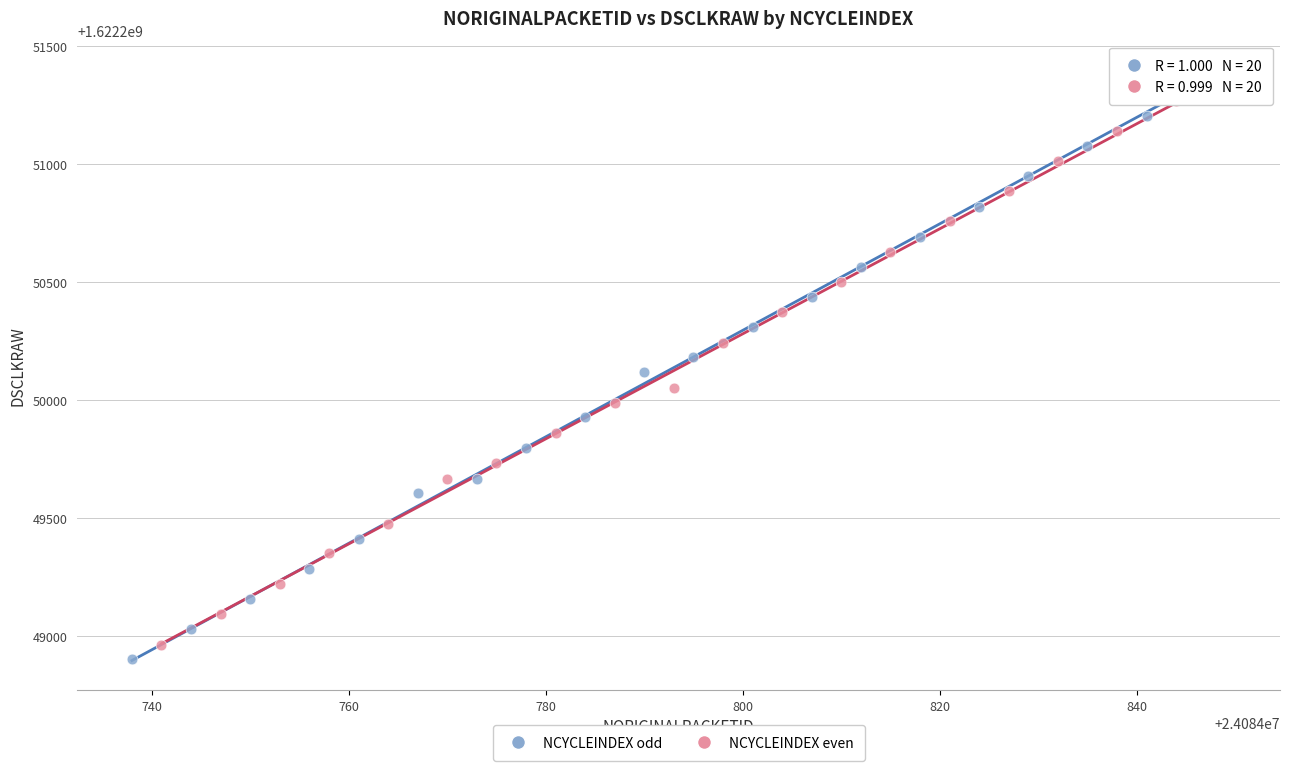

Which series has the widest spread of Y values?

NCYCLEINDEX odd